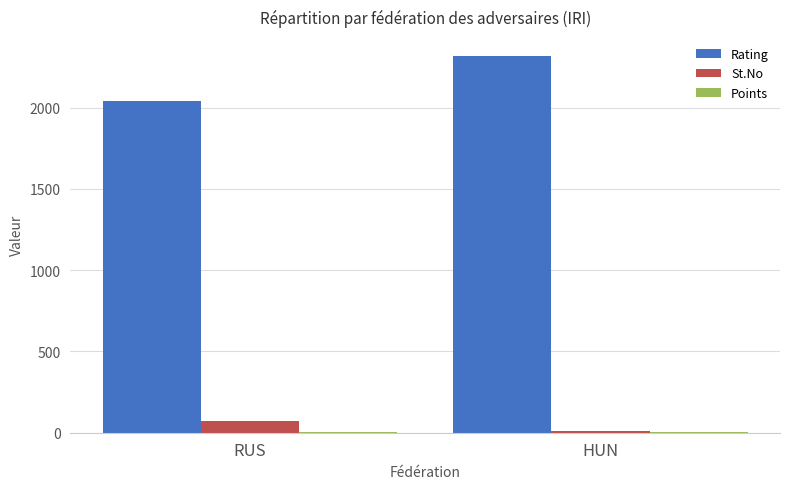

The Rating series shows 3559.4 at HUN. True or false?

False